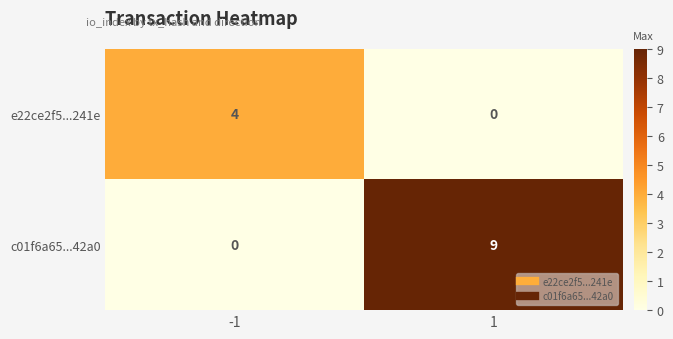

Is the value of c01f6a65...42a0 at 1 greater than the value of e22ce2f5...241e at 1?

Yes